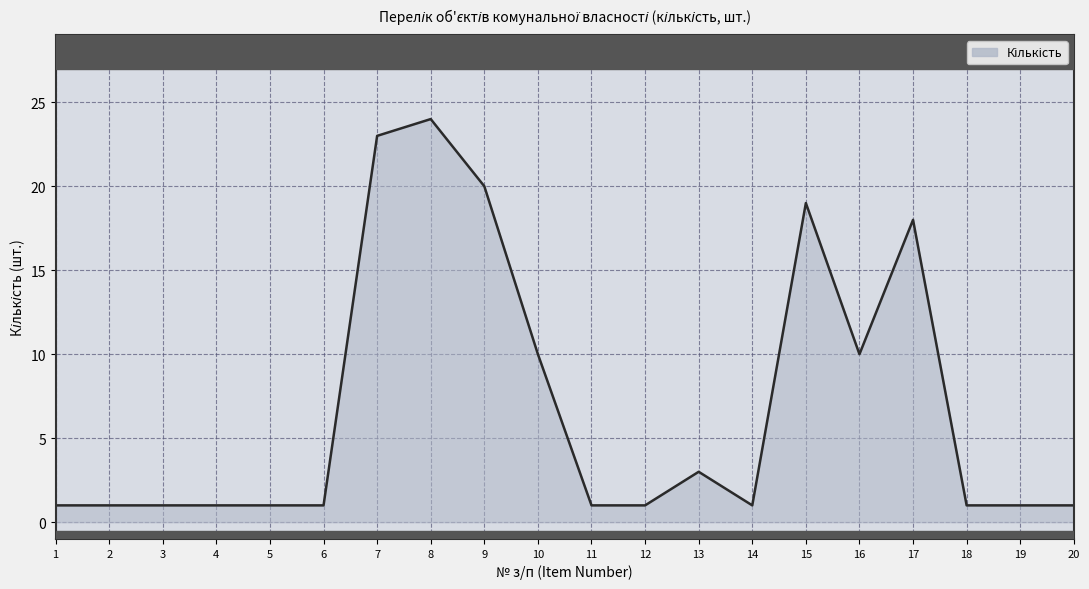

Reading left to right, transcribe all the data shown in this chart.

1	1	1	1	1	1	23	24	20	10	1	1	3	1	19	10	18	1	1	1